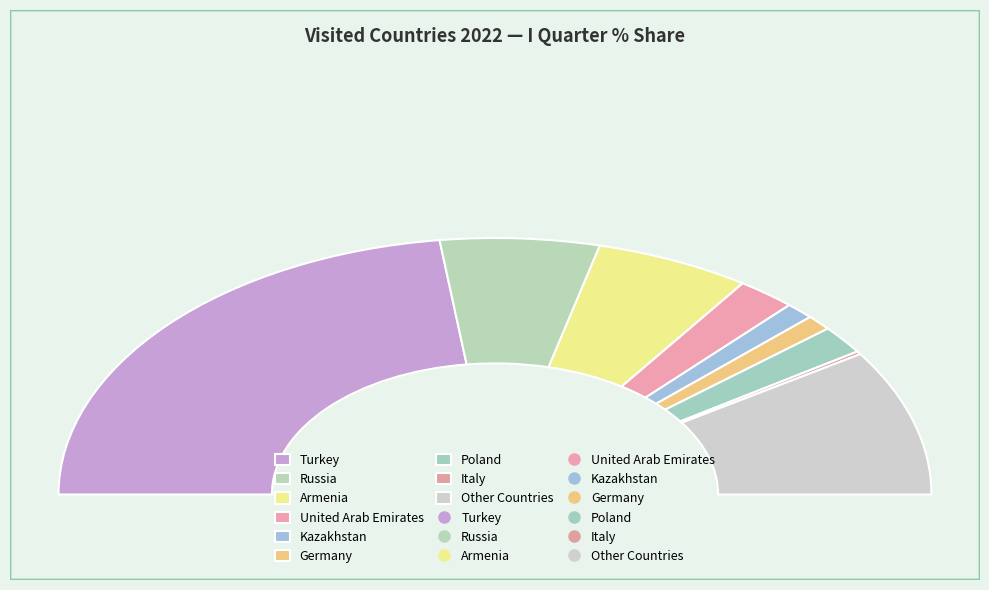

The Poland slice represents 1% of the pie. True or false?

False